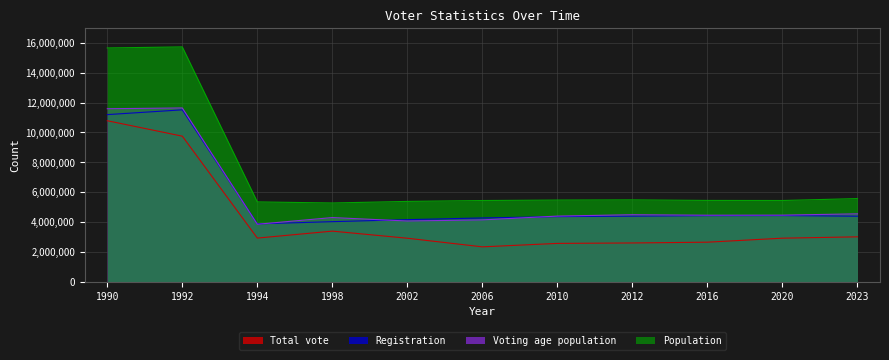

Between 1990 and 2010, which series saw the biggest shift?

Population